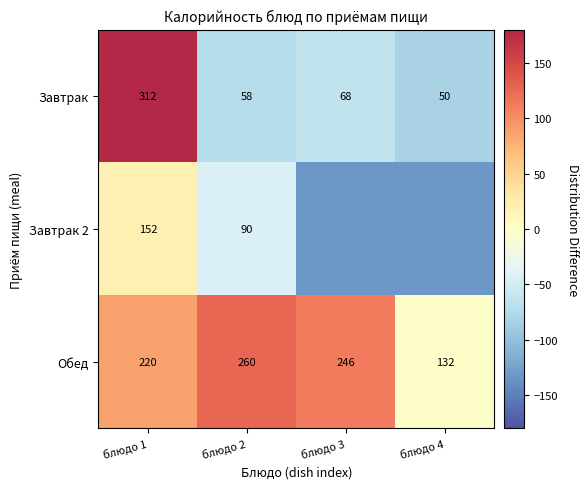

Between блюдо 1 and блюдо 2, which series saw the biggest shift?

Завтрак